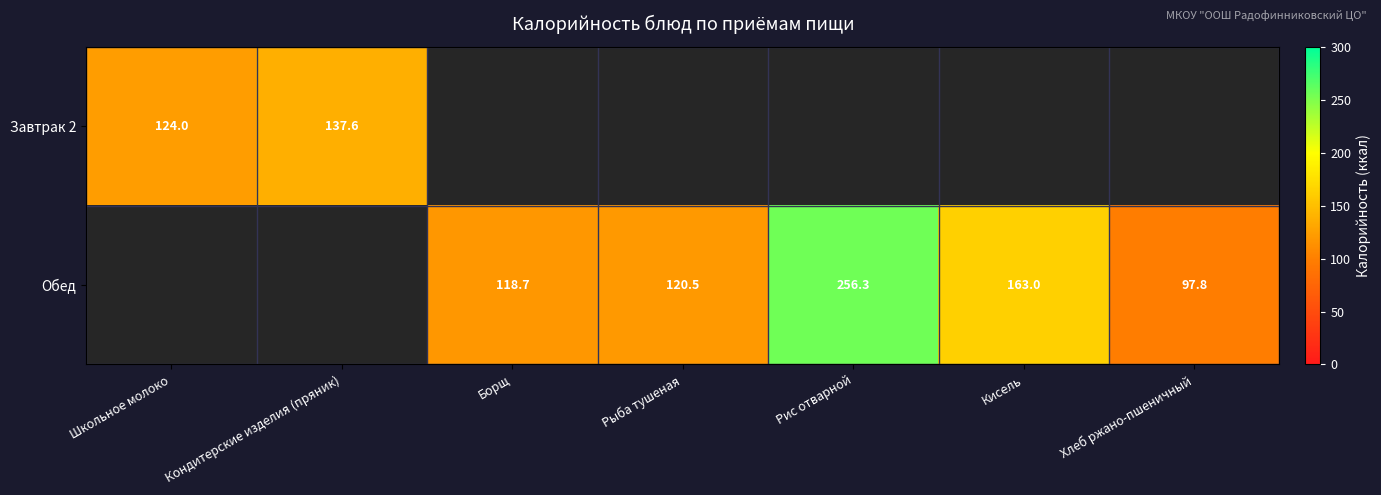

What is the difference between the Обед values at Рыба тушеная and Борщ?

1.8